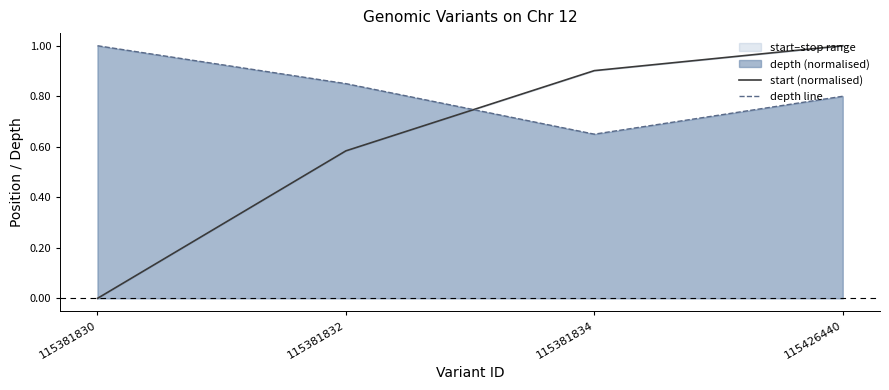

Reading left to right, transcribe all the data shown in this chart.

start (normalised): 0.0	0.6	0.9	1.0
depth line: 1.0	0.8	0.7	0.8